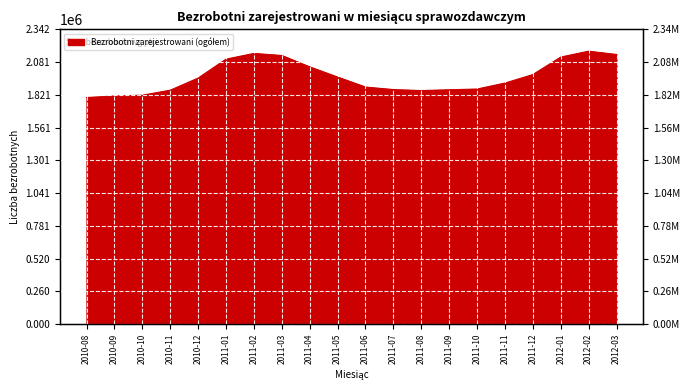

What is the sum of the values at 2010-10 and 2012-01?

3940153